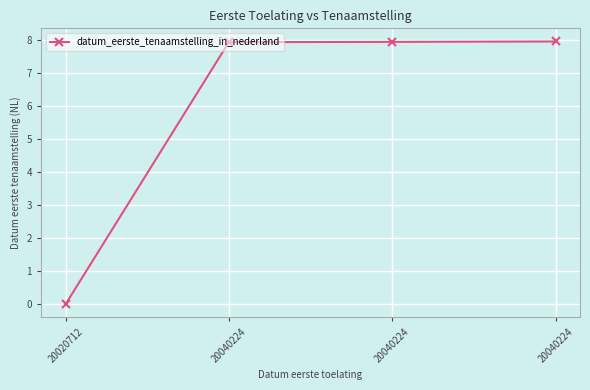

List the labels in order of value, smallest first.

20020712, 20040224, 20040224, 20040224